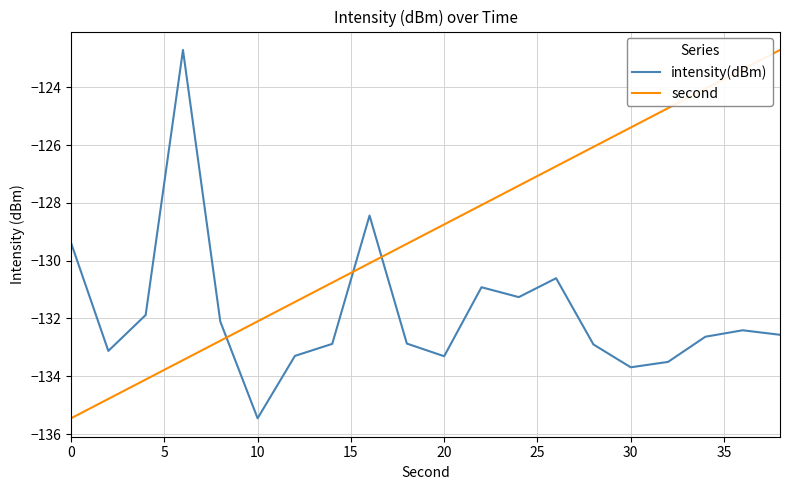

Which series ends up on top after the final intersection of second and intensity(dBm)?

second